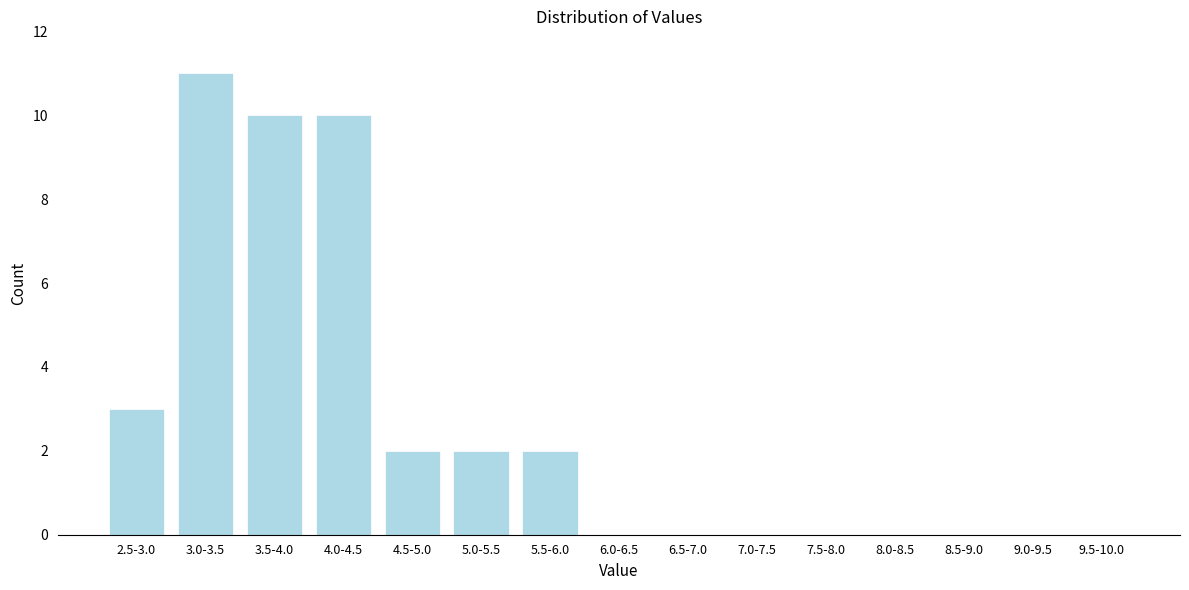

Reading right to left, what are all the values shown in this chart?

9.5-10.0=0	9.0-9.5=0	8.5-9.0=0	8.0-8.5=0	7.5-8.0=0	7.0-7.5=0	6.5-7.0=0	6.0-6.5=0	5.5-6.0=2	5.0-5.5=2	4.5-5.0=2	4.0-4.5=10	3.5-4.0=10	3.0-3.5=11	2.5-3.0=3